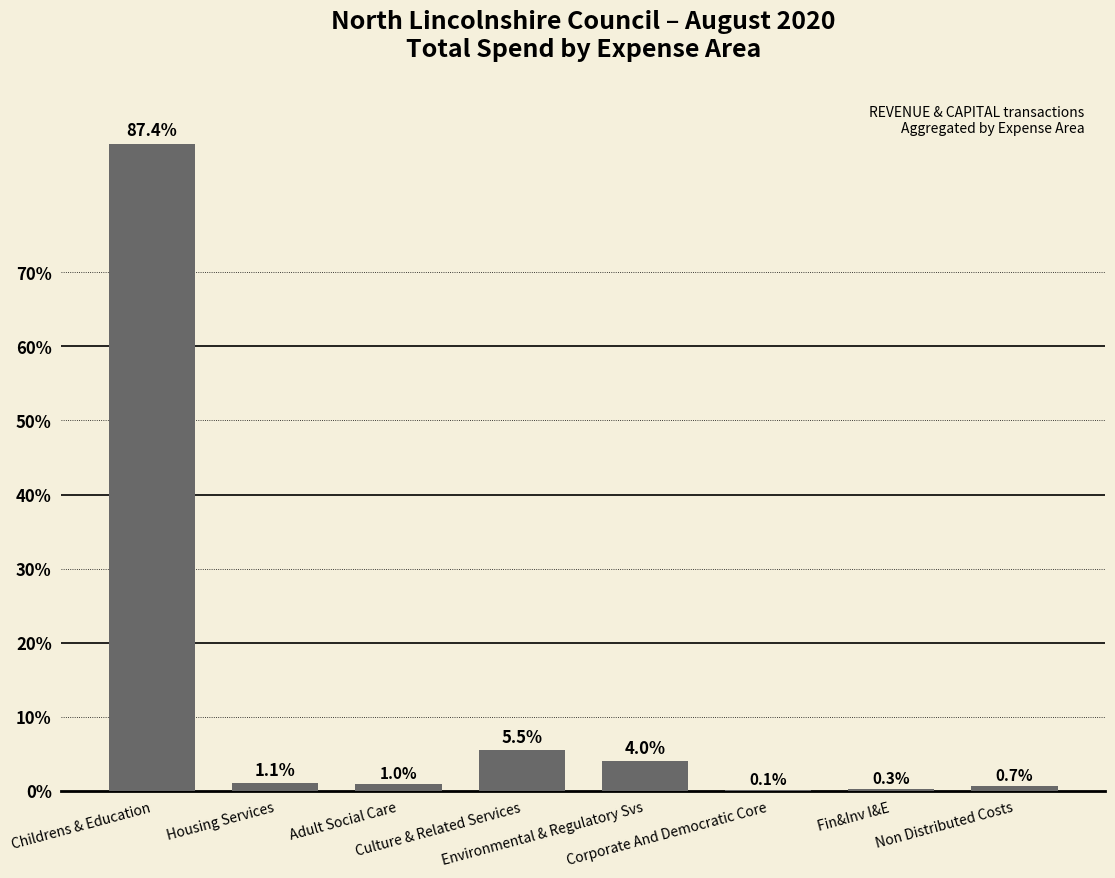

Are the bars horizontal?

No